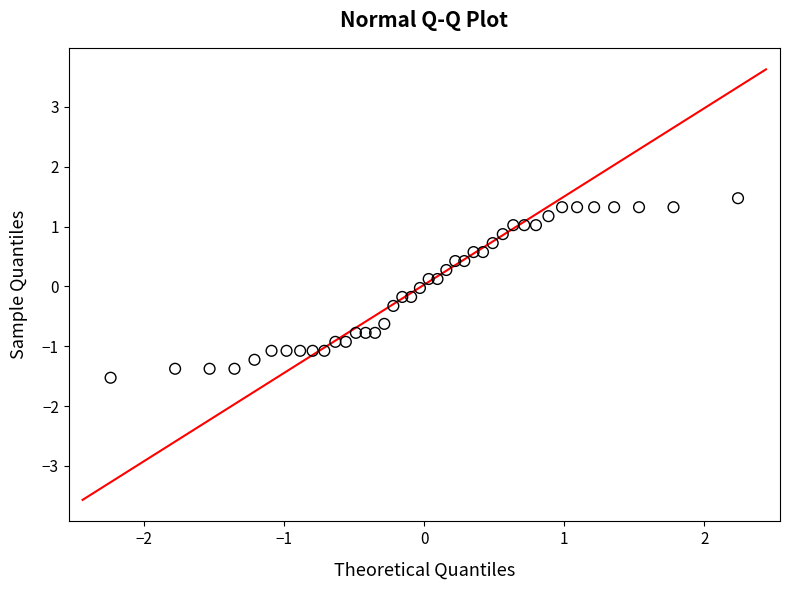

What is the range of X values (max minus min)?

4.5